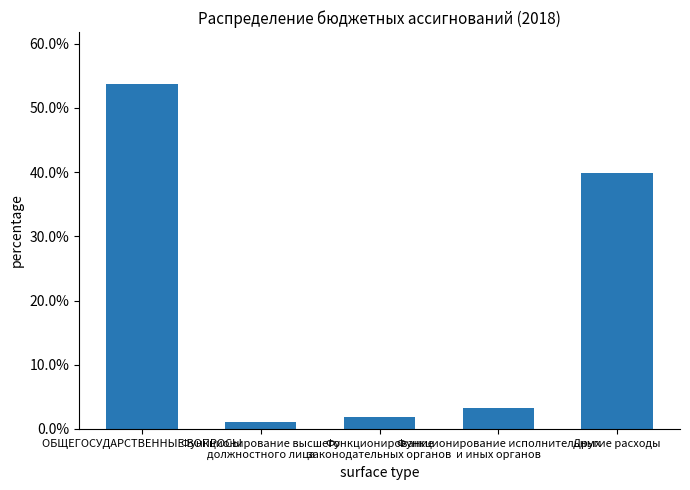

Is it true that the value at Функционирование
законодательных органов is 1.9?

True